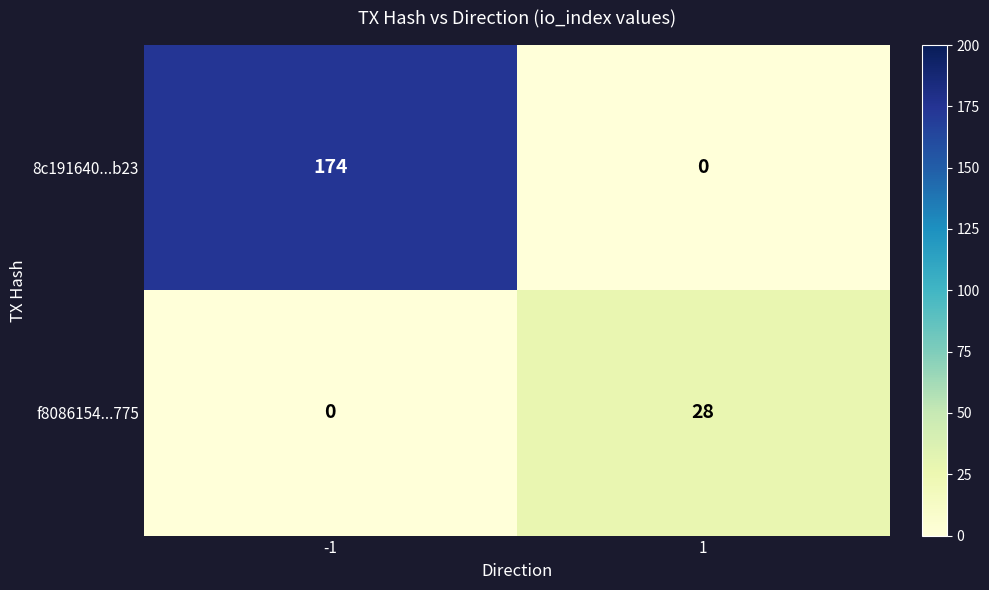

True or false: 8c191640...b23 has a value of 174 at -1.

True